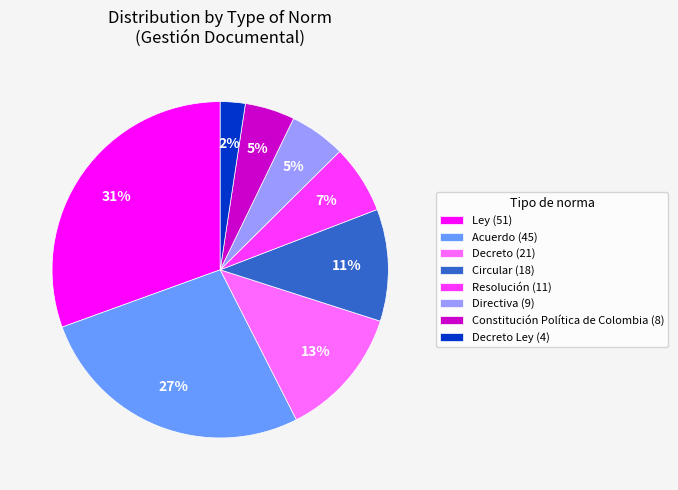

The Constitución Política de Colombia (8) slice represents 13% of the pie. True or false?

False